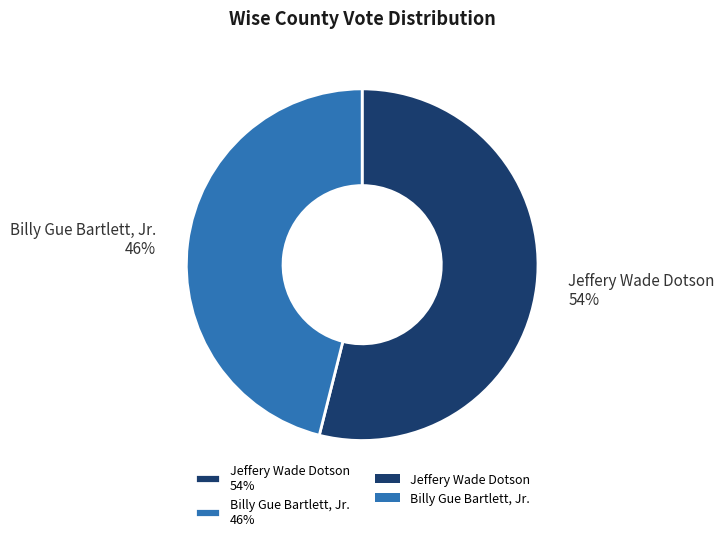

Which category accounts for the majority?

Jeffery Wade Dotson 54%